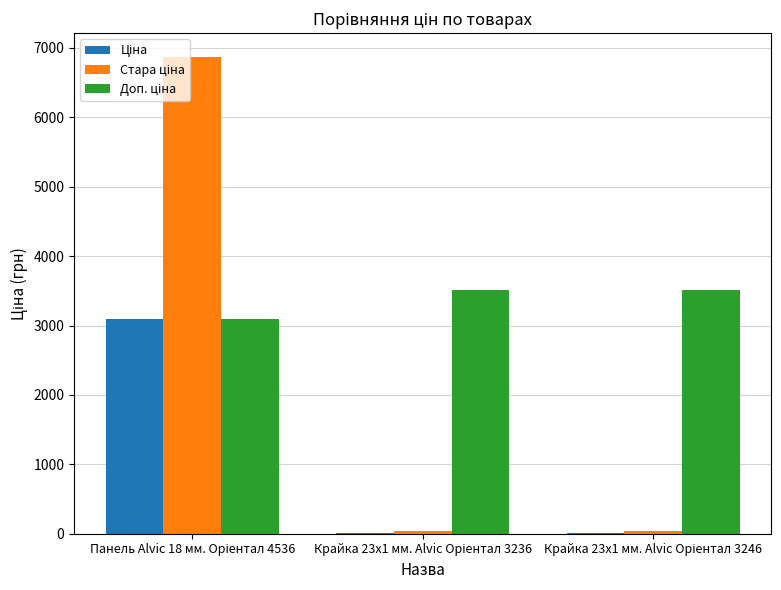

What is the difference between the maximum and minimum values in the Ціна series?

3075.7